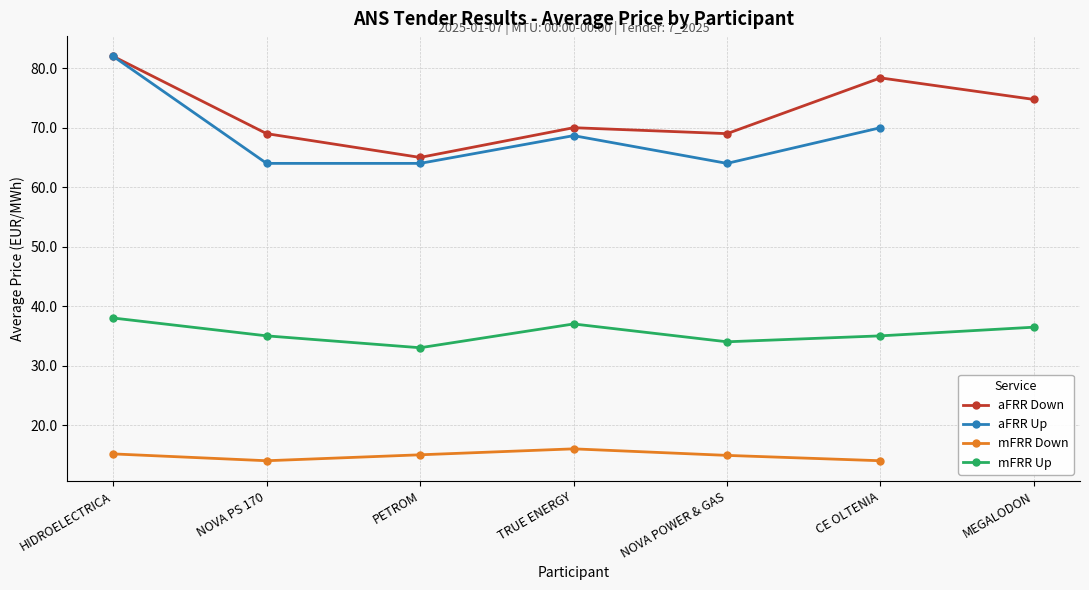

What are all the series names shown in the legend?

aFRR Down, aFRR Up, mFRR Down, mFRR Up